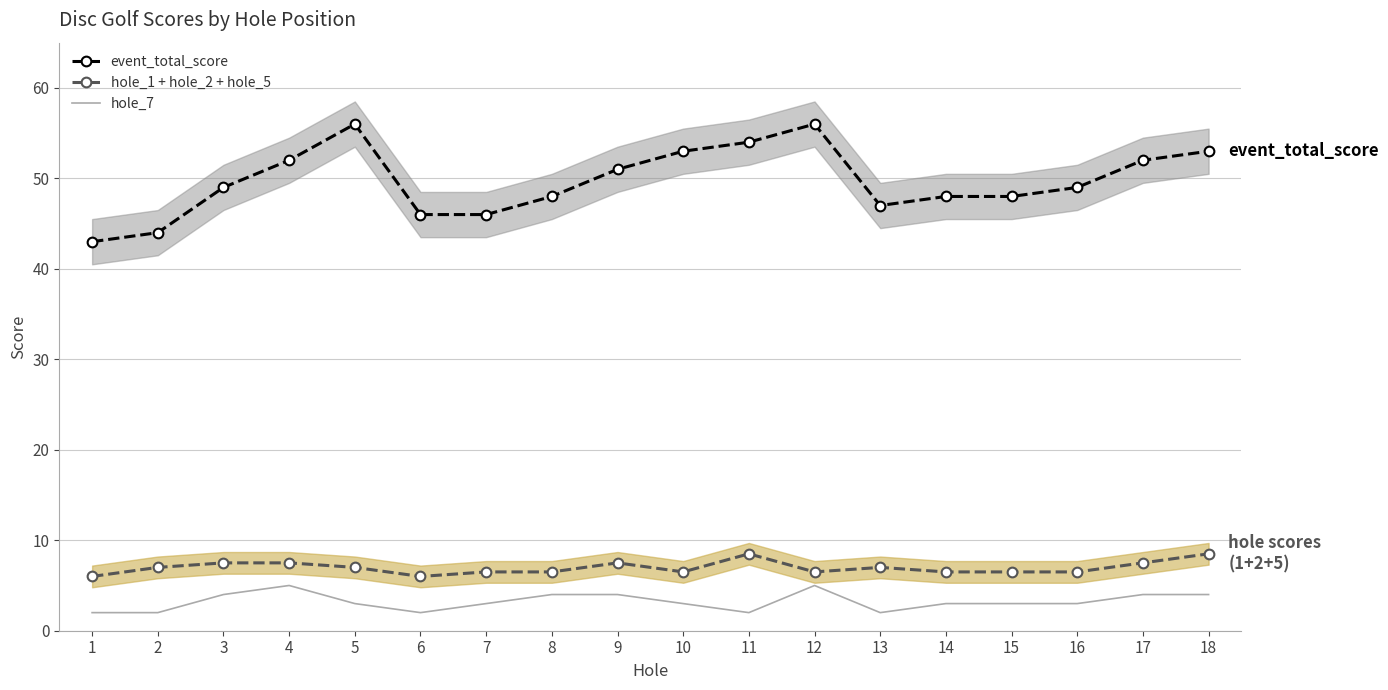

What is the value of the hole_7 point at the 1st from the left?

2.0